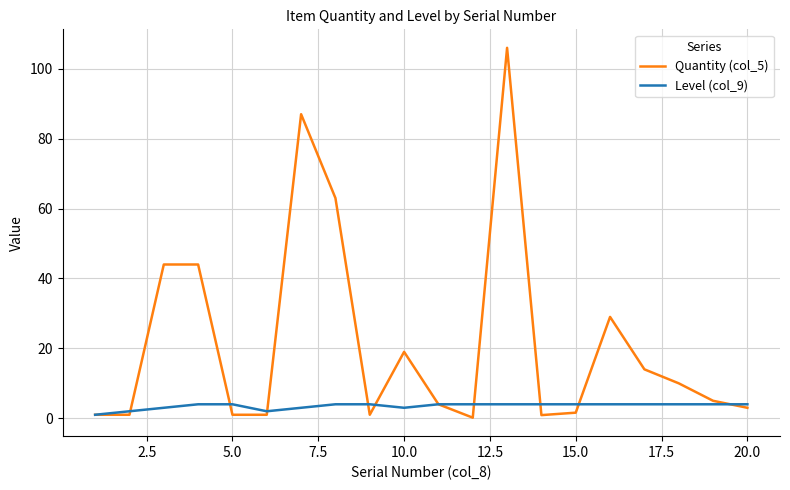

Rank the series by their maximum value, from highest to lowest.

Quantity (col_5), Level (col_9)